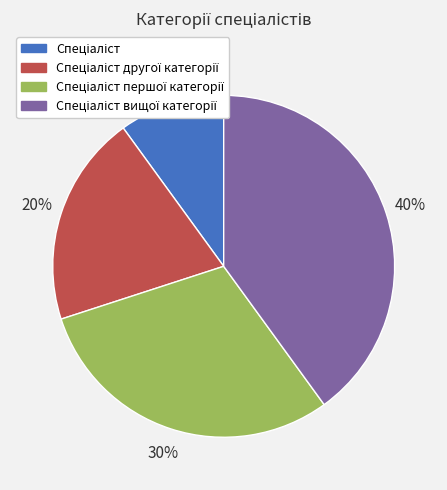

To the nearest percent, what is the average slice percentage?

25%